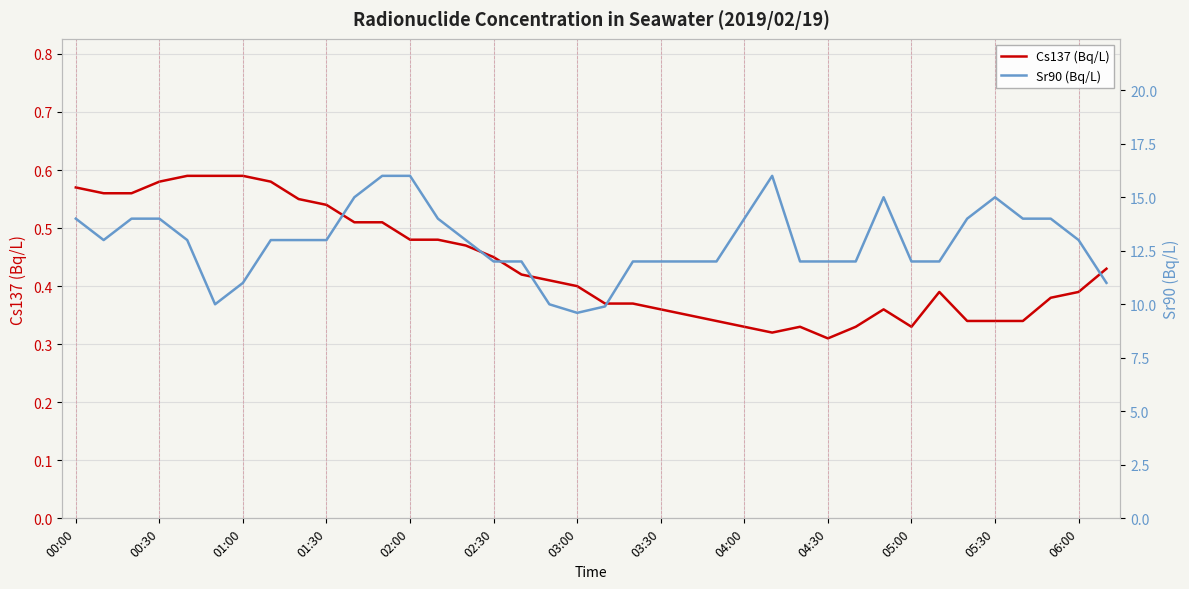

How many lines are shown in the chart?

2